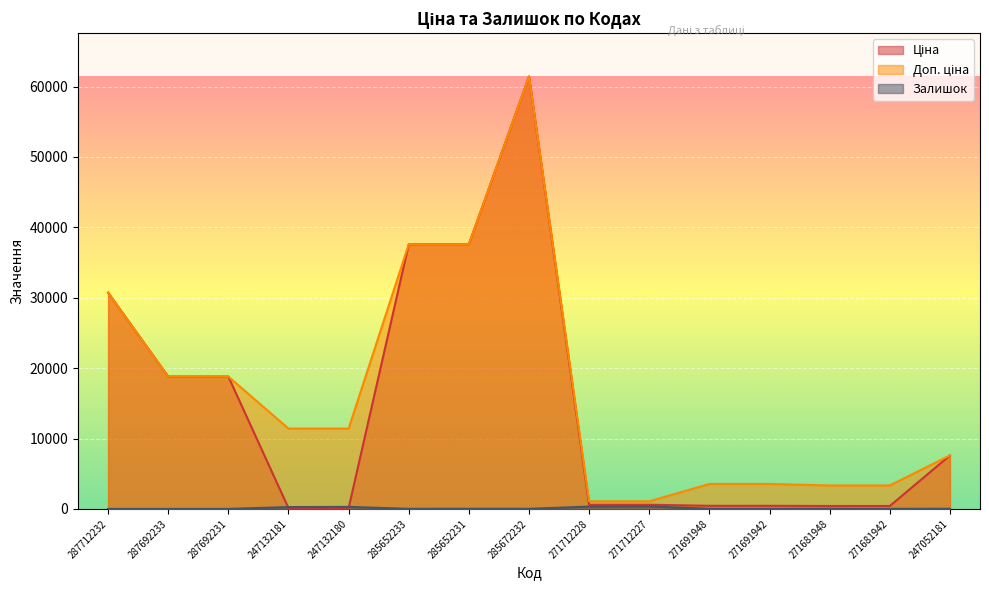

Where is the first local maximum for Доп. ціна?

285672232